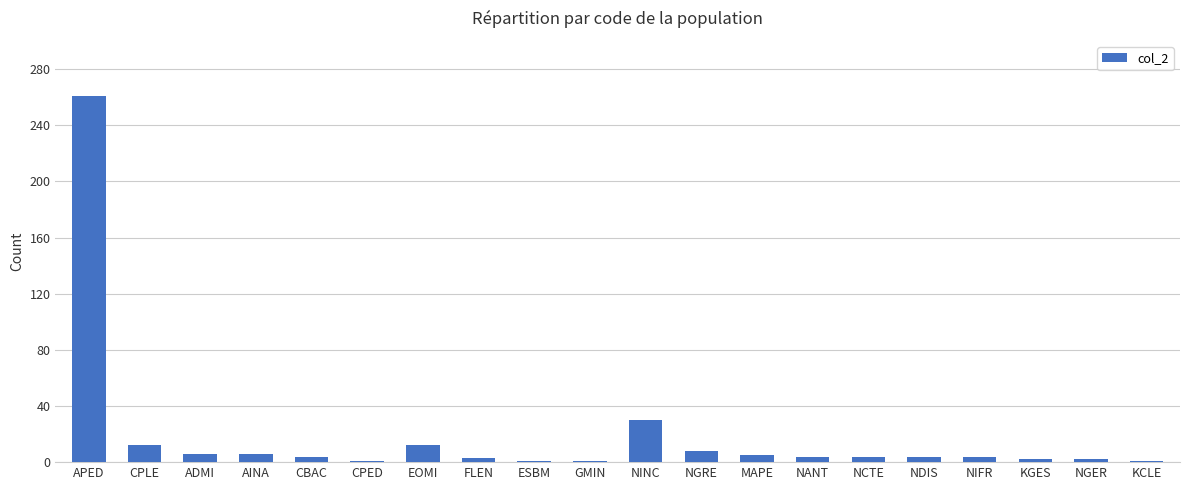

How many categories are shown in the chart?

20